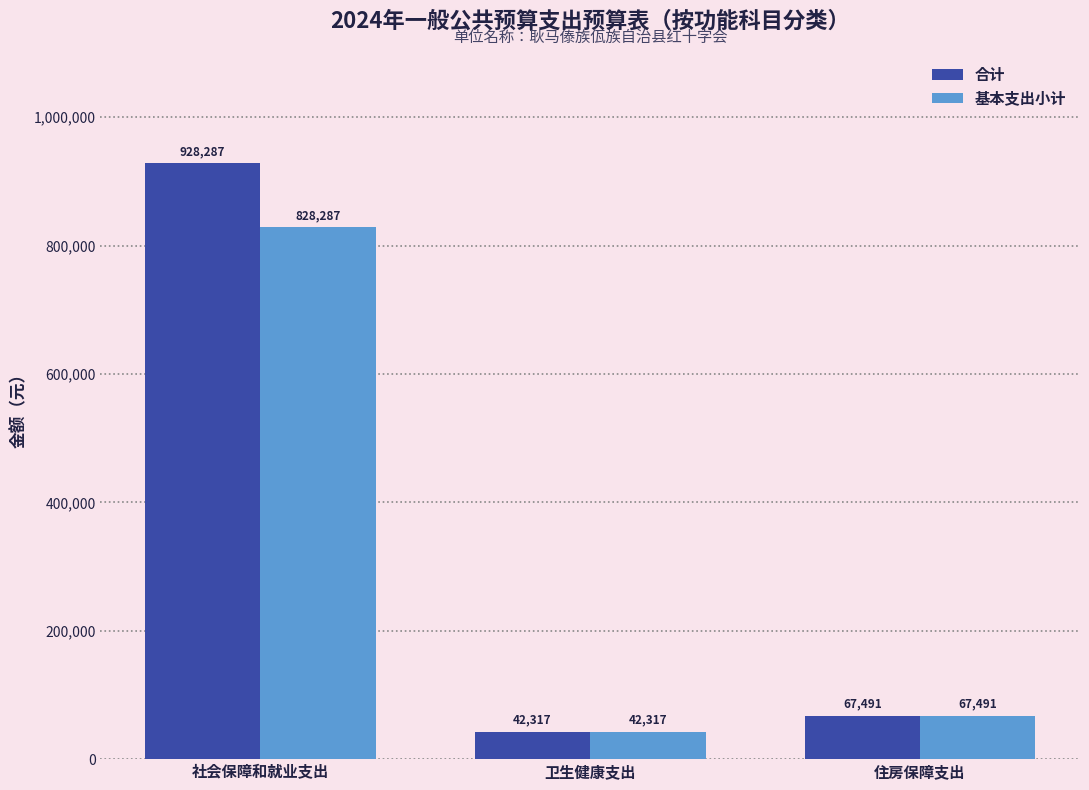

What is the sum of the 基本支出小计 values at 卫生健康支出 and 社会保障和就业支出?

870604.4